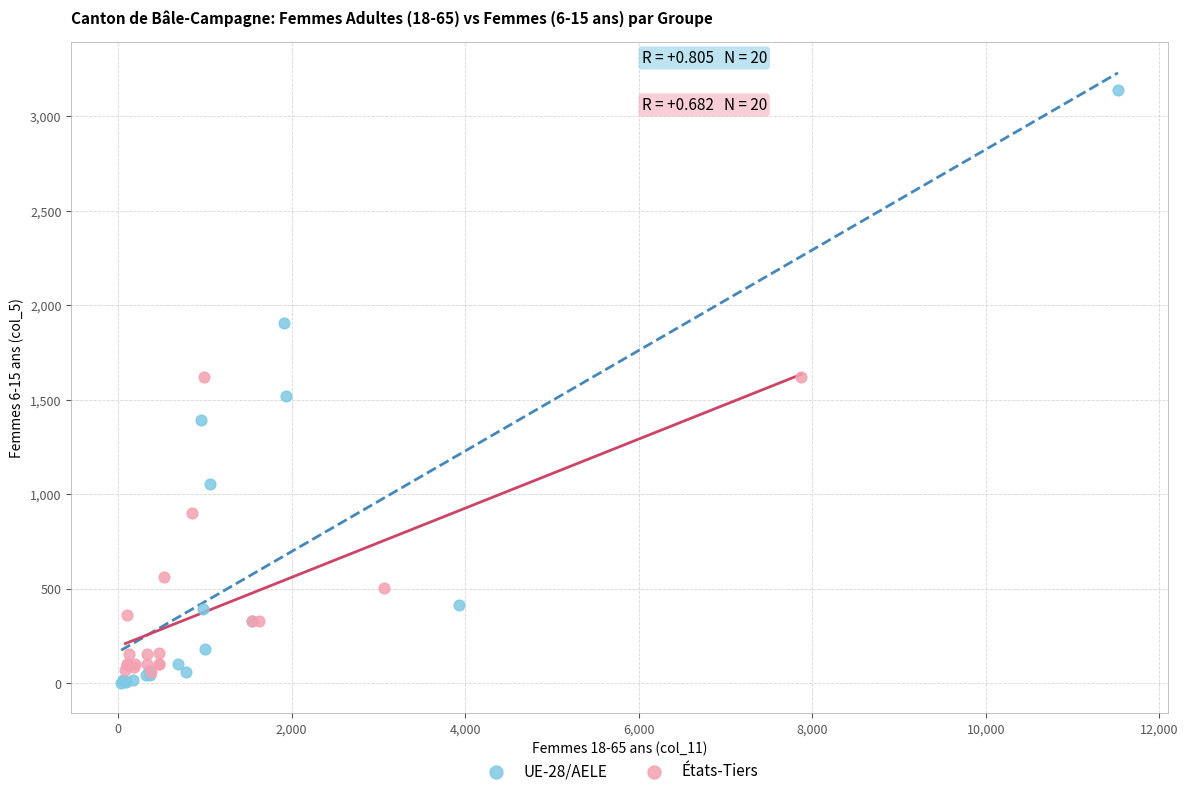

What are all the series names shown in the legend?

UE-28/AELE, États-Tiers